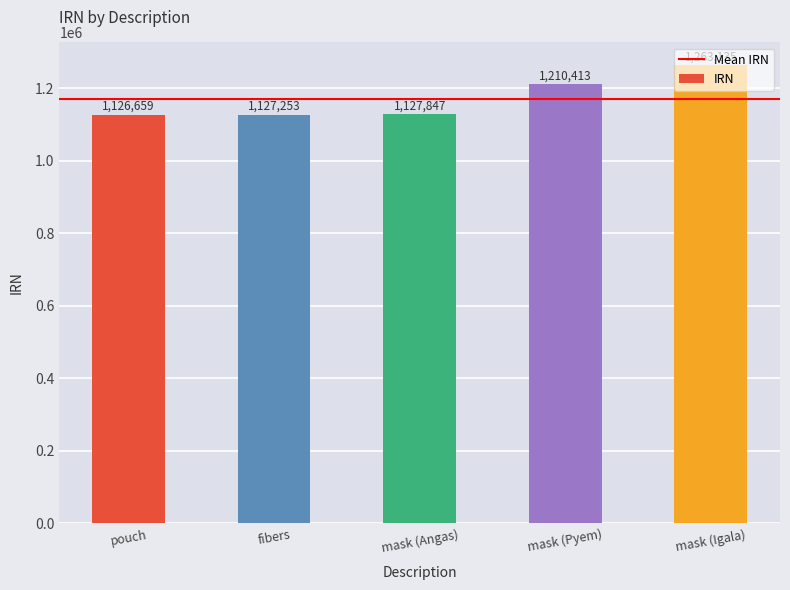

The value at fibers is 1127253. True or false?

True